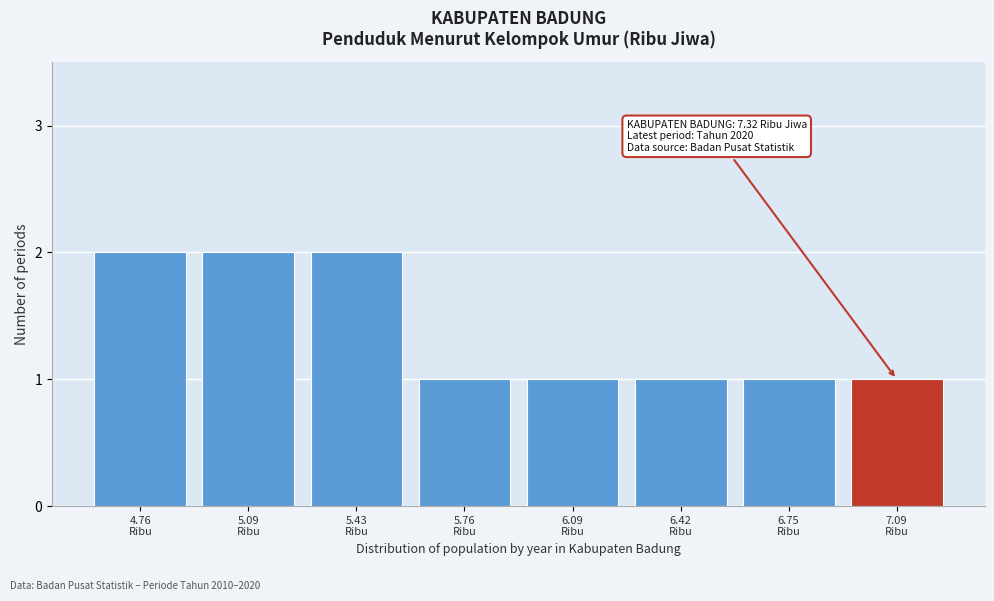

Reading right to left, what are all the values shown in this chart?

1	1	1	1	1	2	2	2